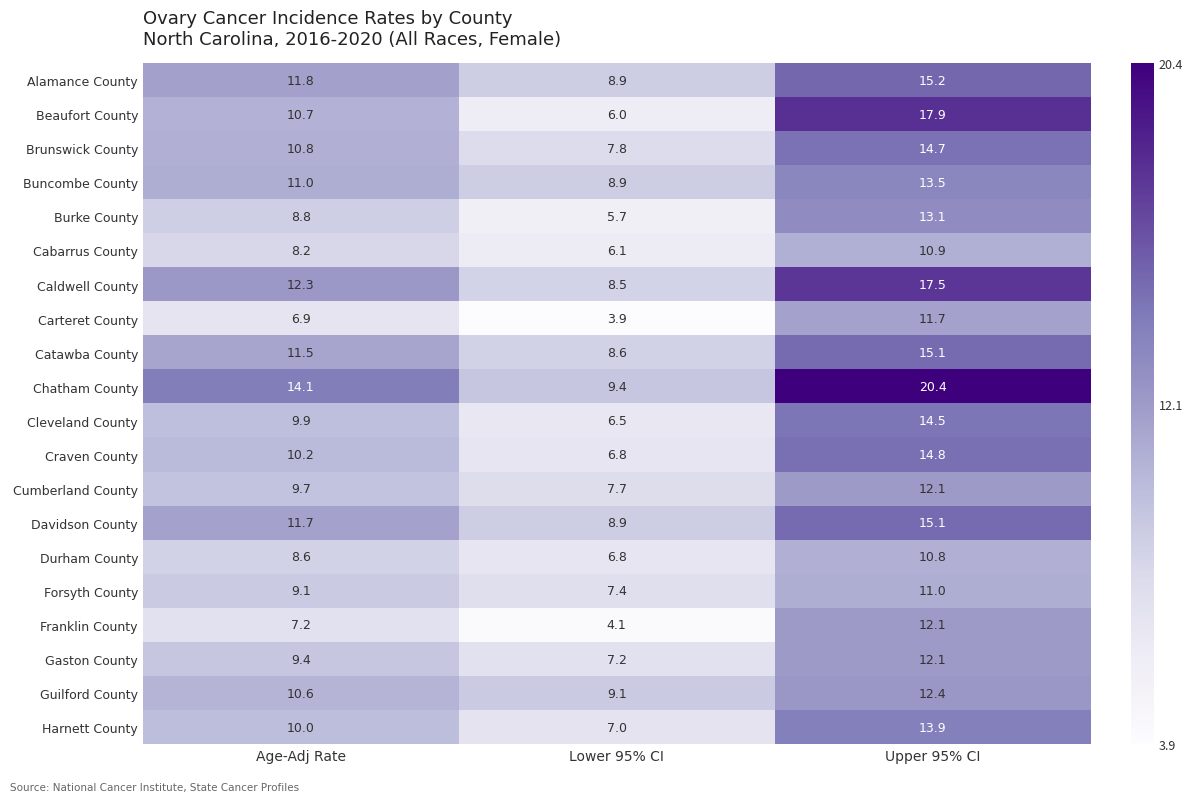

Which category has the highest value in the Catawba County series?

Upper 95% CI